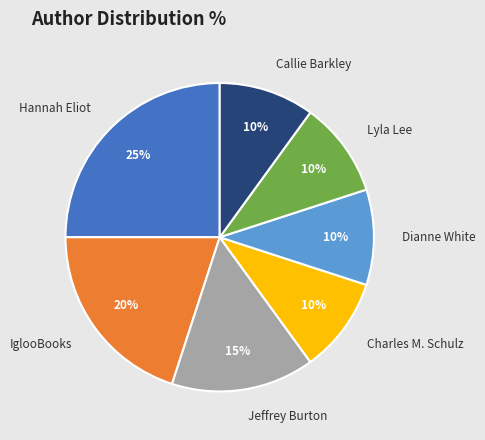

What is the largest slice in the pie chart?

Hannah Eliot